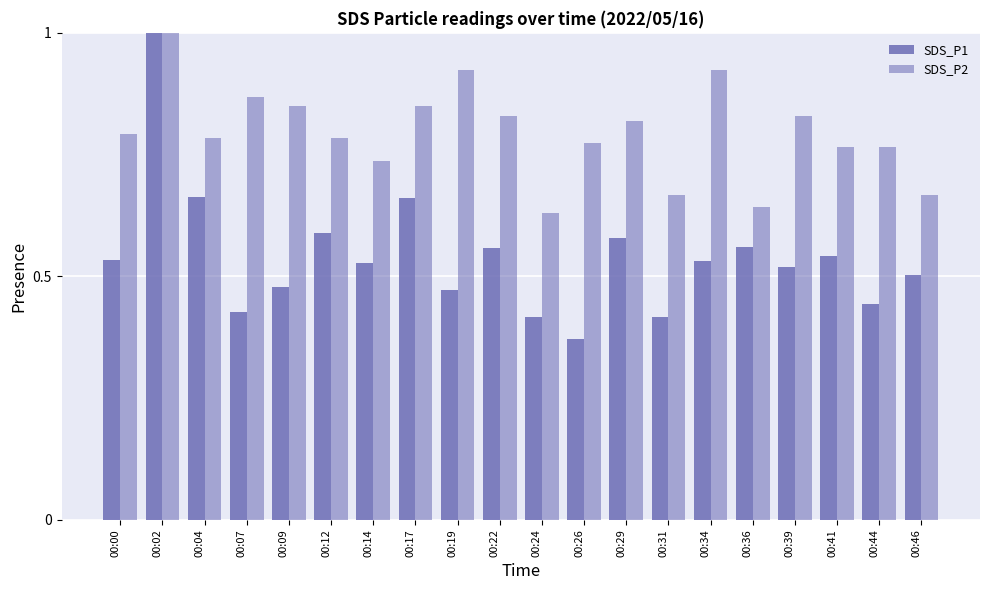

At which label does SDS_P2 reach its peak?

00:02